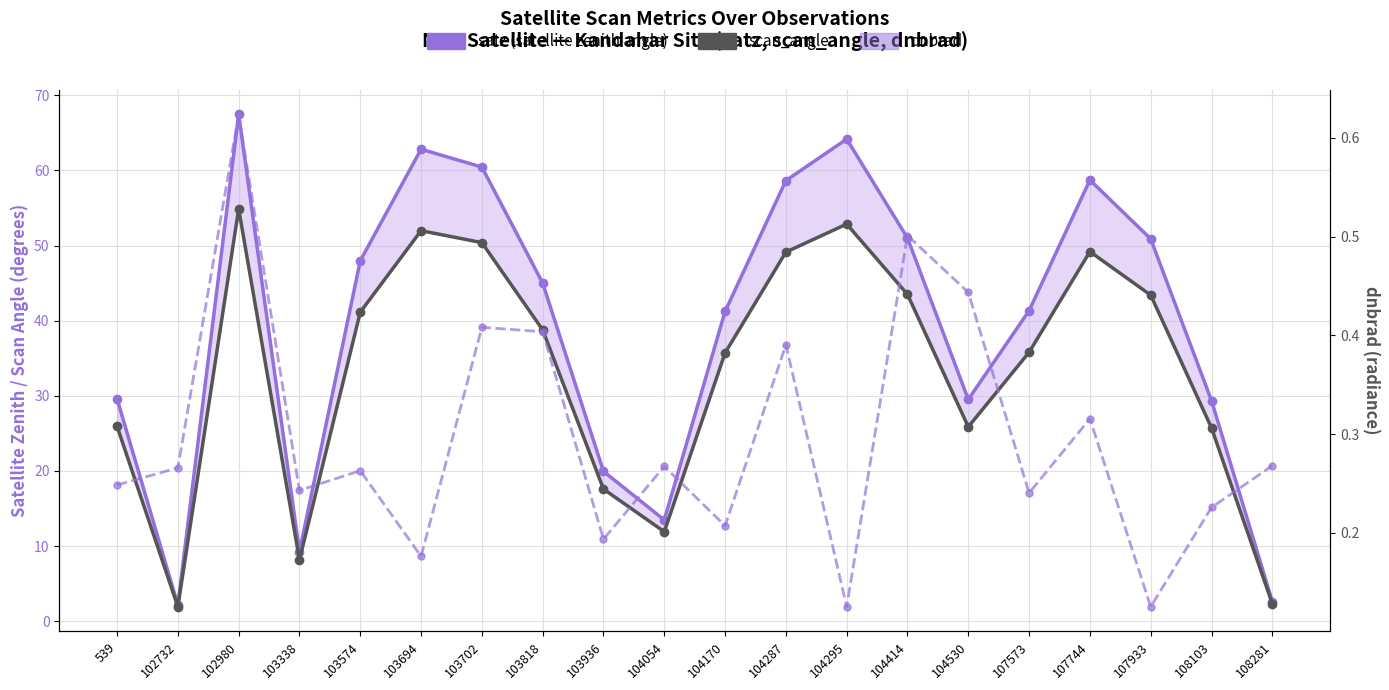

What is the sum of all dnbrad values?

5.9